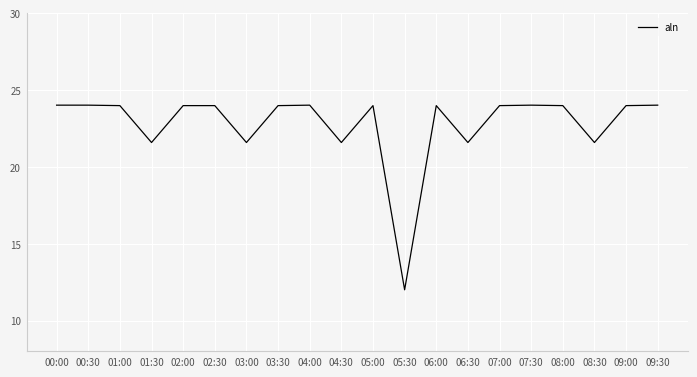

What is the change in value from 07:00 to 08:30?

-2.4